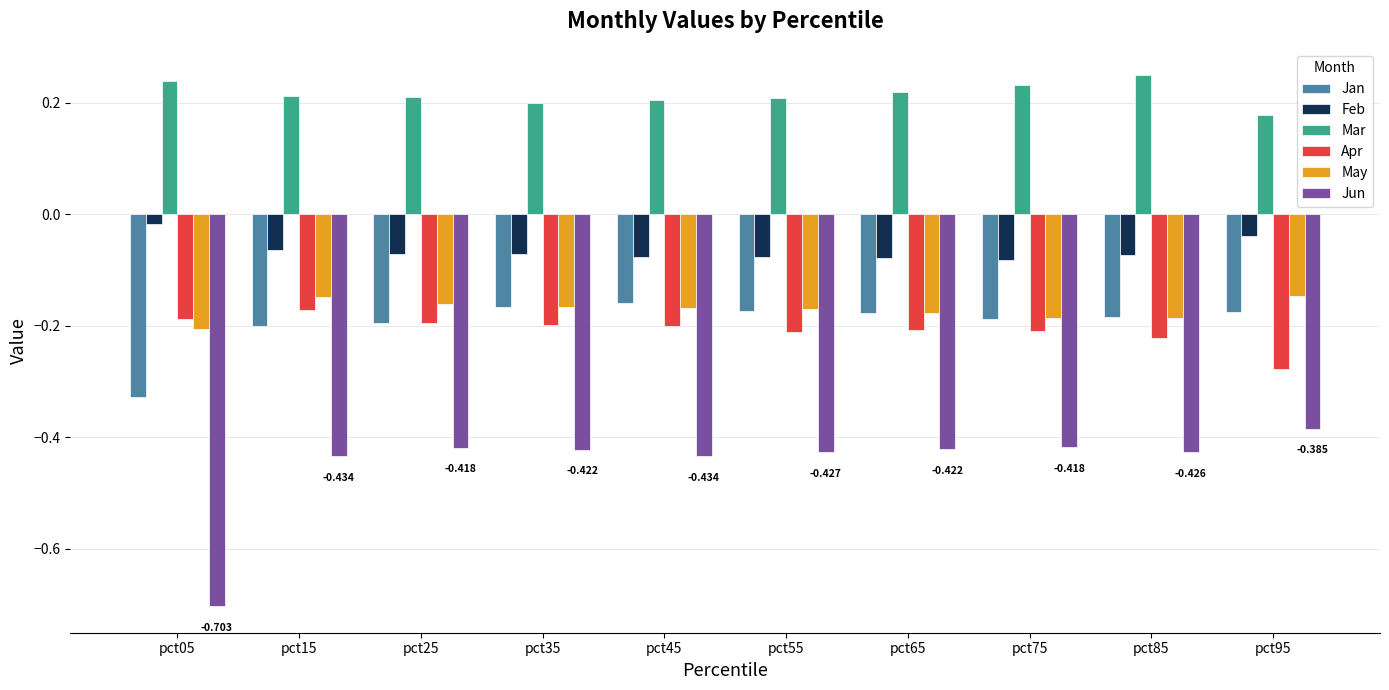

Which series has the largest total across all categories?

Mar